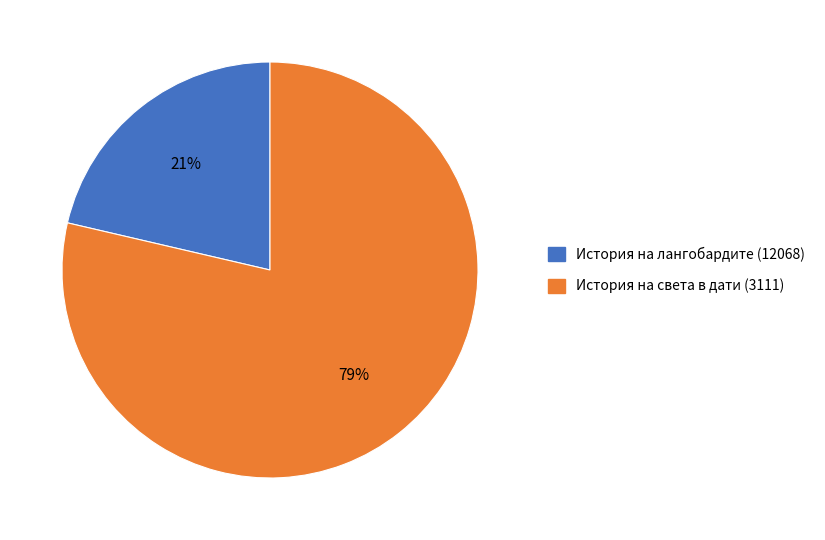

Is the sum of История на лангобардите (12068) and История на света в дати (3111) greater than half?

Yes